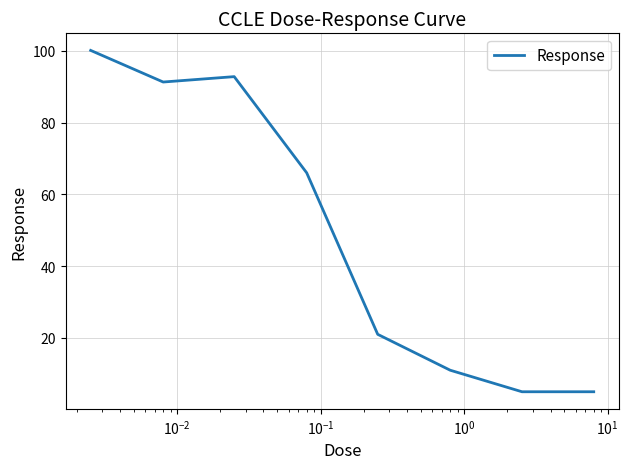

What is the average value?

49.0